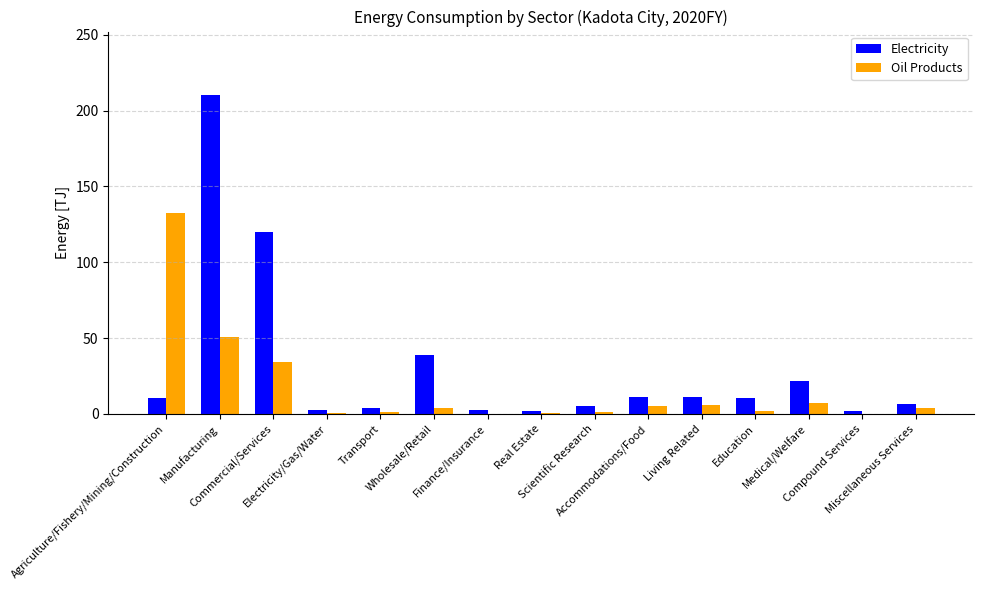

Which series has the largest total across all categories?

Electricity